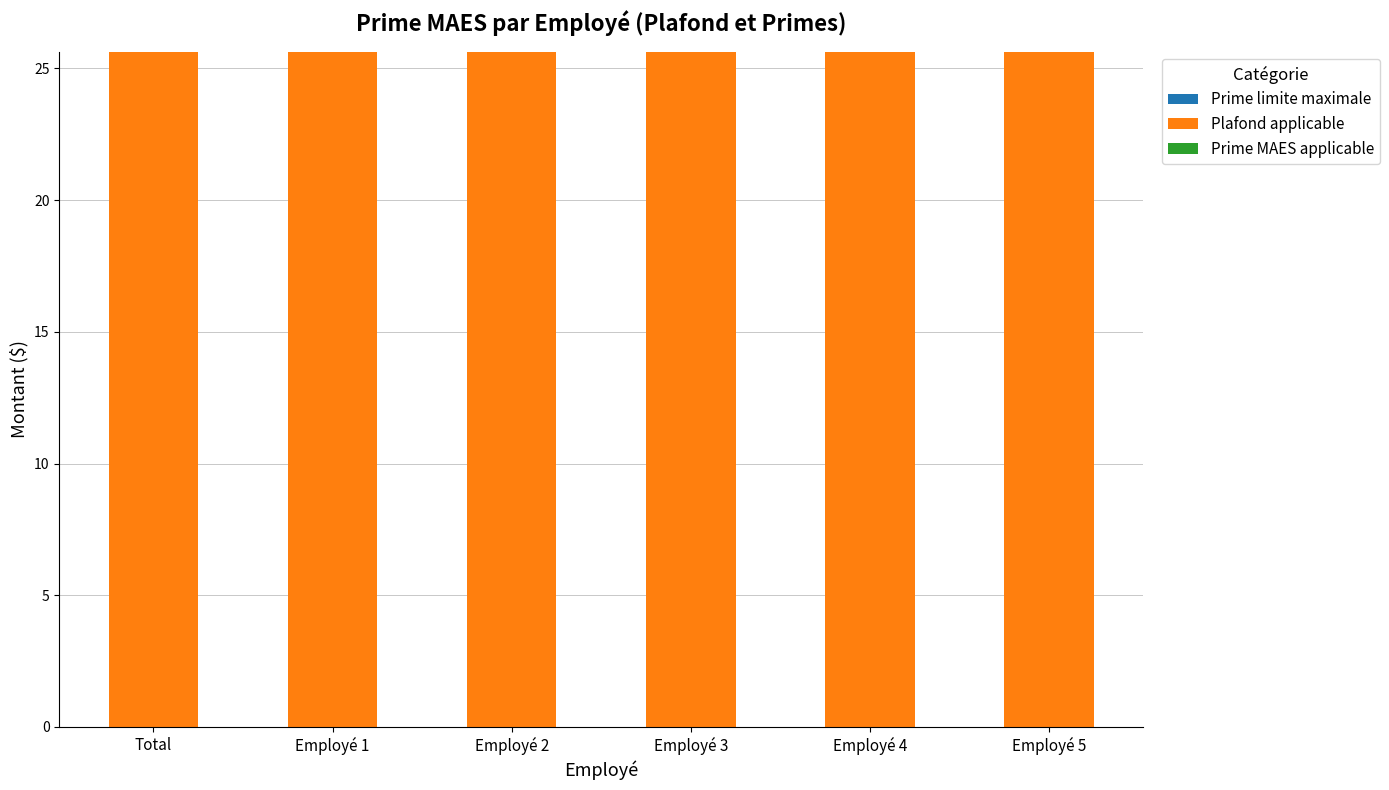

True or false: Plafond applicable has a value of 25.6 at Employé 1.

True